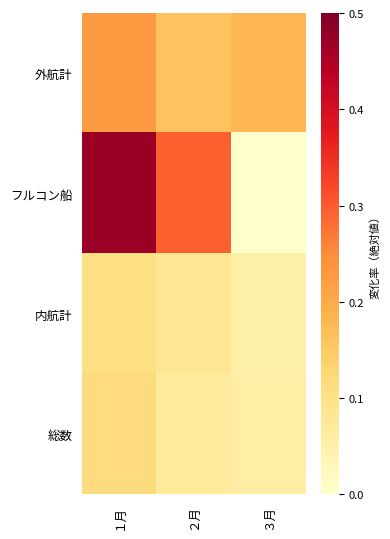

What is the difference between the highest and lowest values at ２月?

0.2